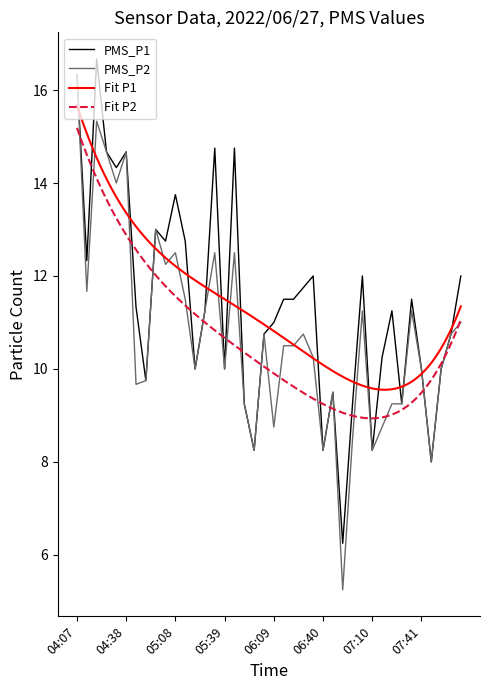

Reading right to left, extract all data points from this chart.

PMS_P1: 08:05=12.0	07:59=10.8	07:53=10.0	07:47=8.0	07:41=10.0	07:35=11.5	07:29=9.2	07:22=11.2	07:16=10.2	07:10=8.2	07:04=12.0	06:58=9.2	06:52=6.2	06:46=9.5	06:40=8.2	06:34=12.0	06:28=11.8	06:22=11.5	06:15=11.5	06:09=11.0	06:03=10.8	05:57=8.2	05:51=9.2	05:45=14.8	05:39=10.0	05:33=14.8	05:26=11.2	05:20=10.0	05:14=12.8	05:08=13.8	05:02=12.8	04:56=13.0	04:50=9.8	04:44=11.3	04:38=14.7	04:32=14.3	04:26=14.7	04:19=16.7	04:13=12.3	04:07=16.3
PMS_P2: 08:05=11.0	07:59=10.8	07:53=10.0	07:47=8.0	07:41=10.0	07:35=11.2	07:29=9.2	07:22=9.2	07:16=8.8	07:10=8.2	07:04=11.2	06:58=8.5	06:52=5.2	06:46=9.5	06:40=8.2	06:34=10.2	06:28=10.8	06:22=10.5	06:15=10.5	06:09=8.8	06:03=10.8	05:57=8.2	05:51=9.2	05:45=12.5	05:39=10.0	05:33=12.5	05:26=11.2	05:20=10.0	05:14=11.5	05:08=12.5	05:02=12.2	04:56=13.0	04:50=9.8	04:44=9.7	04:38=14.7	04:32=14.0	04:26=14.7	04:19=15.3	04:13=11.7	04:07=16.3